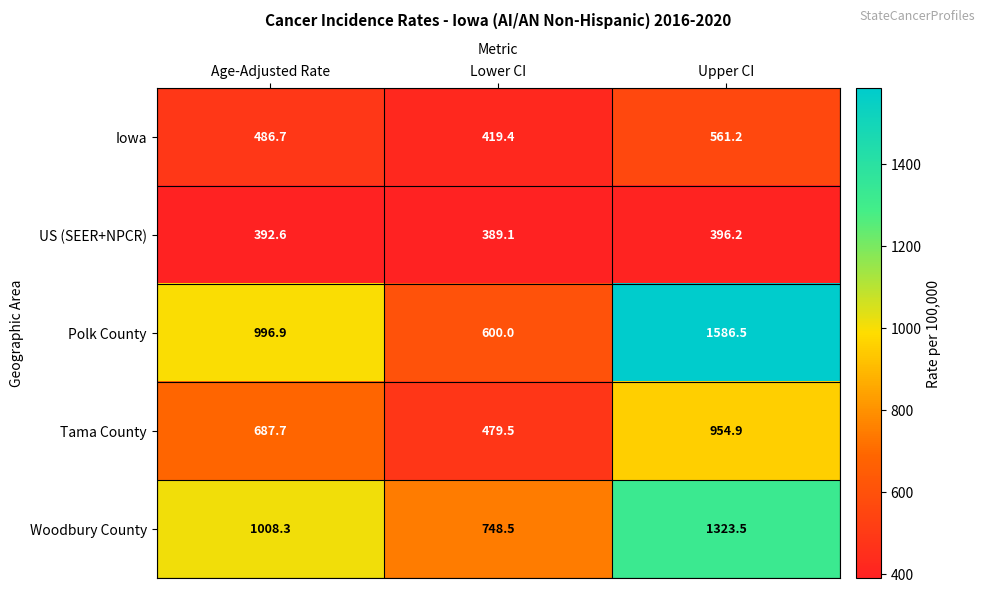

Reading left to right, list all the values displayed in this chart.

Iowa: 486.7	419.4	561.2
US (SEER+NPCR): 392.6	389.1	396.2
Polk County: 996.9	600.0	1586.5
Tama County: 687.7	479.5	954.9
Woodbury County: 1008.3	748.5	1323.5